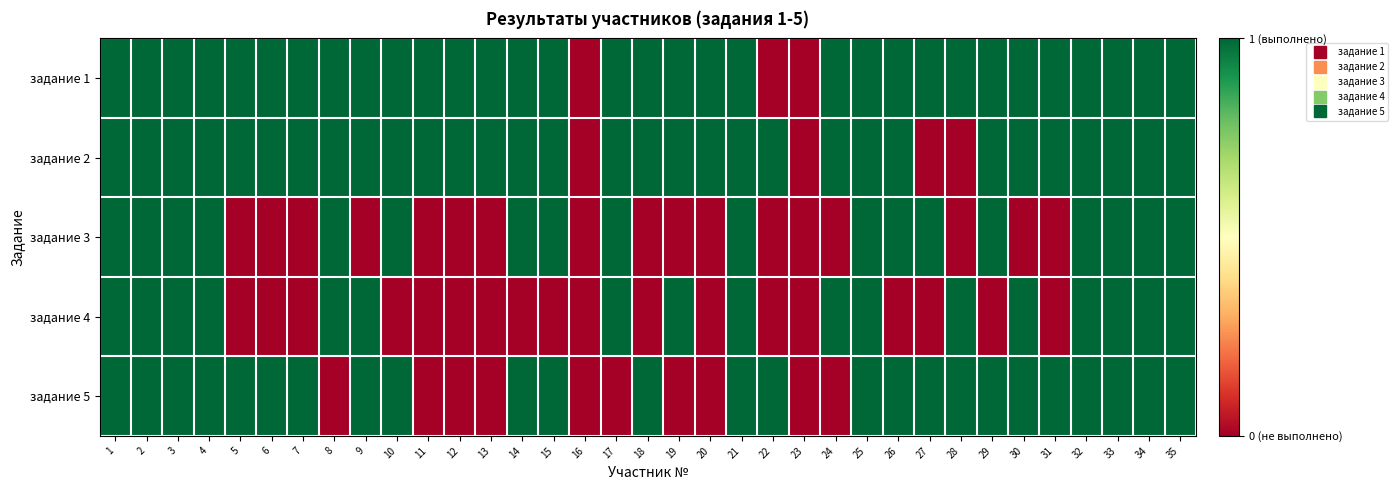

Reading left to right, transcribe all the data shown in this chart.

задание 1: 1=1	2=1	3=1	4=1	5=1	6=1	7=1	8=1	9=1	10=1	11=1	12=1	13=1	14=1	15=1	16=0	17=1	18=1	19=1	20=1	21=1	22=0	23=0	24=1	25=1	26=1	27=1	28=1	29=1	30=1	31=1	32=1	33=1	34=1	35=1
задание 2: 1=1	2=1	3=1	4=1	5=1	6=1	7=1	8=1	9=1	10=1	11=1	12=1	13=1	14=1	15=1	16=0	17=1	18=1	19=1	20=1	21=1	22=1	23=0	24=1	25=1	26=1	27=0	28=0	29=1	30=1	31=1	32=1	33=1	34=1	35=1
задание 3: 1=1	2=1	3=1	4=1	5=0	6=0	7=0	8=1	9=0	10=1	11=0	12=0	13=0	14=1	15=1	16=0	17=1	18=0	19=0	20=0	21=1	22=0	23=0	24=0	25=1	26=1	27=1	28=0	29=1	30=0	31=0	32=1	33=1	34=1	35=1
задание 4: 1=1	2=1	3=1	4=1	5=0	6=0	7=0	8=1	9=1	10=0	11=0	12=0	13=0	14=0	15=0	16=0	17=1	18=0	19=1	20=0	21=1	22=0	23=0	24=1	25=1	26=0	27=0	28=1	29=0	30=1	31=0	32=1	33=1	34=1	35=1
задание 5: 1=1	2=1	3=1	4=1	5=1	6=1	7=1	8=0	9=1	10=1	11=0	12=0	13=0	14=1	15=1	16=0	17=0	18=1	19=0	20=0	21=1	22=1	23=0	24=0	25=1	26=1	27=1	28=1	29=1	30=1	31=1	32=1	33=1	34=1	35=1